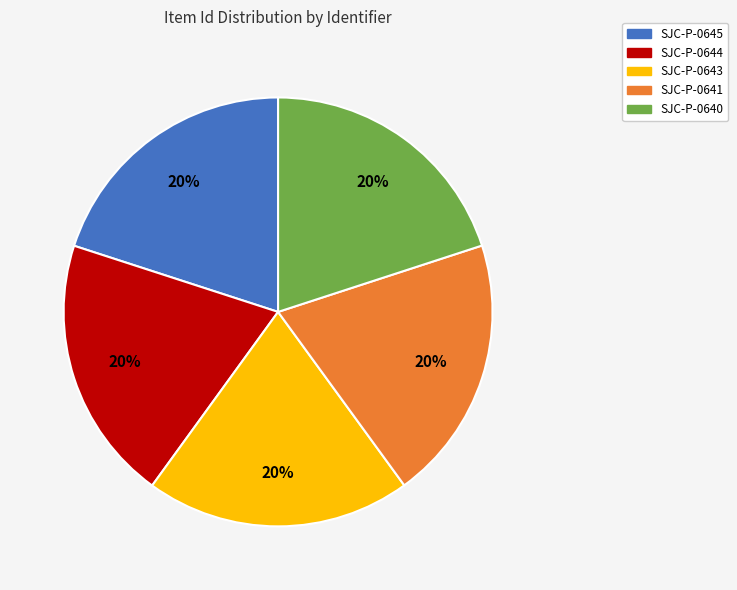

How many slices are in this pie chart?

5